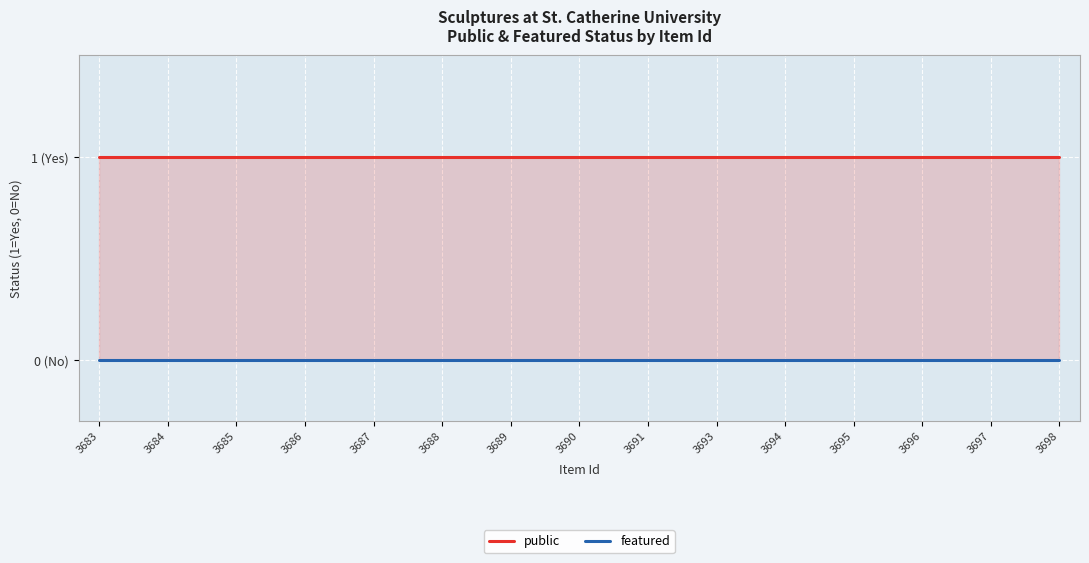

Which series has the widest spread of values?

public